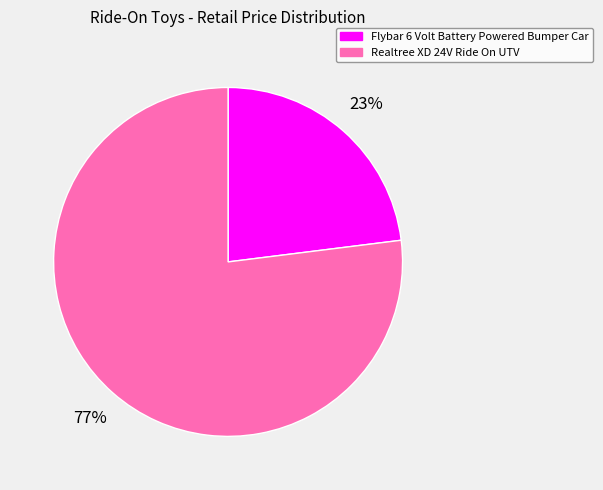

How many segments does this pie chart have?

2